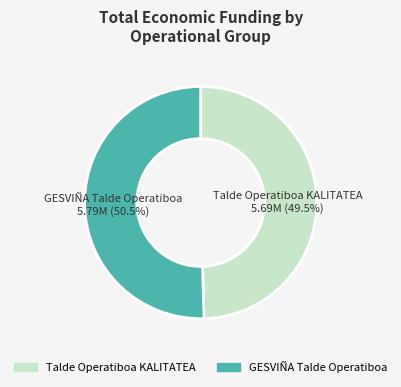

How much of the chart is everything except Talde Operatiboa KALITATEA?

50.5%